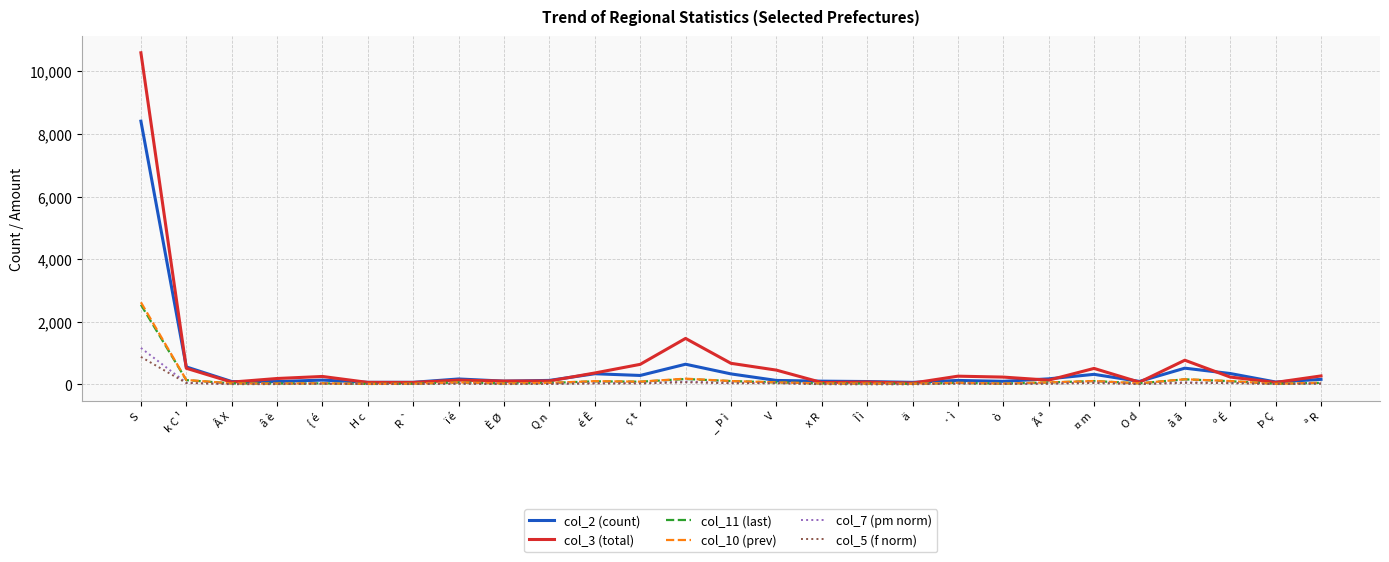

Count the number of categories in the chart.

27